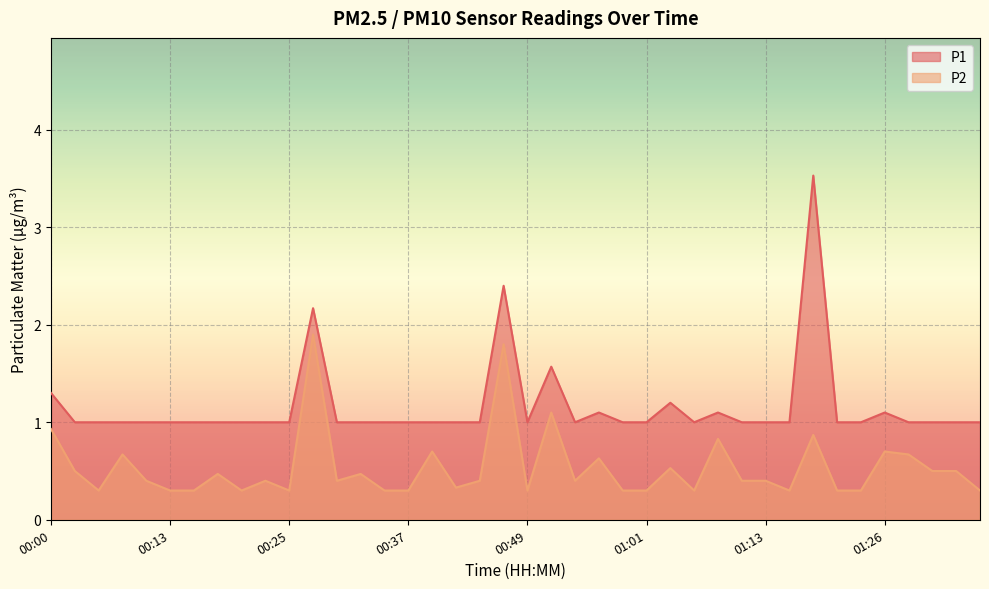

Reading left to right, transcribe all the data shown in this chart.

P1: 1.3	1.0	1.0	1.0	1.0	1.0	1.0	1.0	1.0	1.0	1.0	2.2	1.0	1.0	1.0	1.0	1.0	1.0	1.0	2.4	1.0	1.6	1.0	1.1	1.0	1.0	1.2	1.0	1.1	1.0	1.0	1.0	3.5	1.0	1.0	1.1	1.0	1.0	1.0	1.0
P2: 0.9	0.5	0.3	0.7	0.4	0.3	0.3	0.5	0.3	0.4	0.3	1.9	0.4	0.5	0.3	0.3	0.7	0.3	0.4	1.8	0.3	1.1	0.4	0.6	0.3	0.3	0.5	0.3	0.8	0.4	0.4	0.3	0.9	0.3	0.3	0.7	0.7	0.5	0.5	0.3